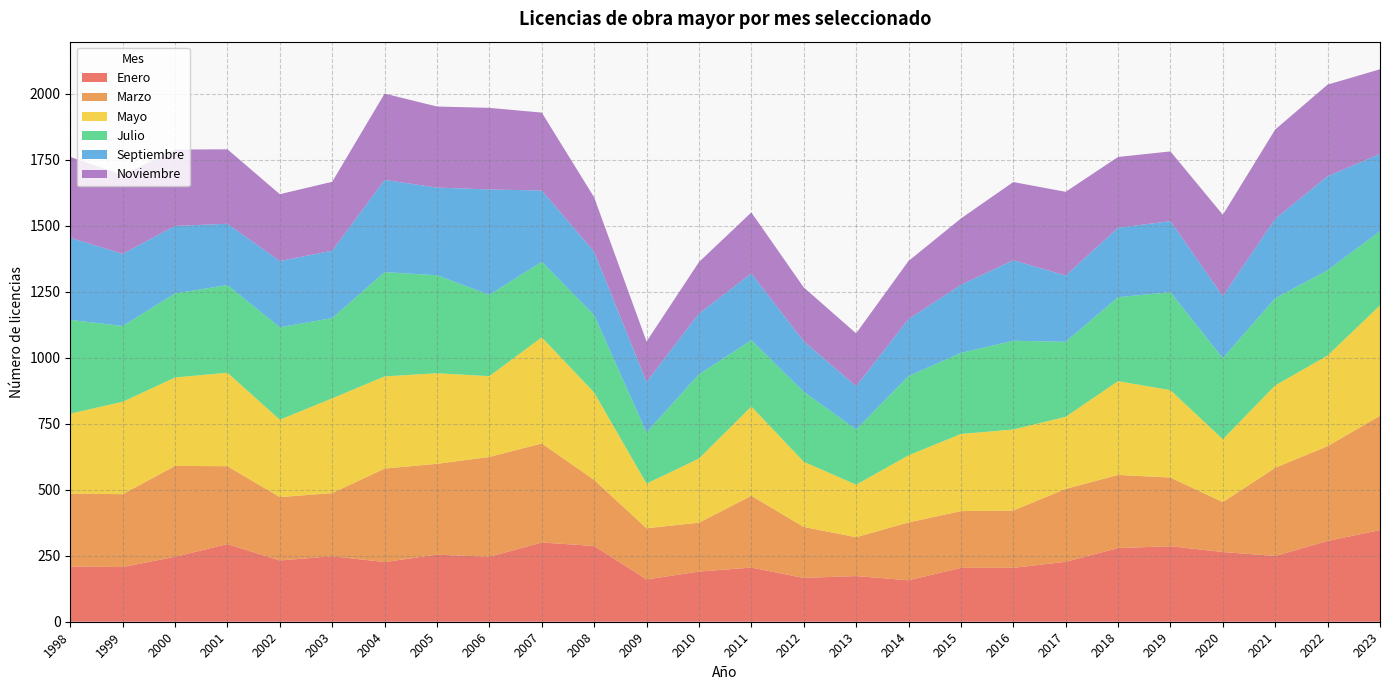

Reading right to left, extract all data points from this chart.

Enero: 2023=347	2022=306	2021=249	2020=264	2019=286	2018=279	2017=227	2016=204	2015=204	2014=157	2013=173	2012=166	2011=205	2010=190	2009=160	2008=287	2007=300	2006=246	2005=254	2004=226	2003=248	2002=232	2001=294	2000=246	1999=207	1998=209
Marzo: 2023=433	2022=359	2021=334	2020=189	2019=260	2018=277	2017=276	2016=217	2015=215	2014=219	2013=147	2012=193	2011=272	2010=185	2009=194	2008=250	2007=375	2006=378	2005=344	2004=354	2003=239	2002=240	2001=295	2000=344	1999=276	1998=276
Mayo: 2023=418	2022=343	2021=312	2020=238	2019=331	2018=355	2017=273	2016=307	2015=292	2014=254	2013=199	2012=247	2011=338	2010=243	2009=169	2008=331	2007=402	2006=306	2005=343	2004=349	2003=359	2002=293	2001=354	2000=335	1999=350	1998=303
Julio: 2023=281	2022=323	2021=330	2020=307	2019=371	2018=318	2017=284	2016=336	2015=307	2014=300	2013=209	2012=265	2011=251	2010=319	2009=194	2008=293	2007=286	2006=308	2005=371	2004=395	2003=304	2002=350	2001=332	2000=318	1999=287	1998=355
Septiembre: 2023=292	2022=356	2021=301	2020=235	2019=269	2018=263	2017=251	2016=305	2015=258	2014=216	2013=164	2012=191	2011=253	2010=230	2009=191	2008=240	2007=270	2006=399	2005=332	2004=349	2003=255	2002=251	2001=232	2000=256	1999=273	1998=311
Noviembre: 2023=321	2022=347	2021=338	2020=308	2019=264	2018=268	2017=317	2016=296	2015=251	2014=220	2013=200	2012=204	2011=231	2010=195	2009=153	2008=206	2007=295	2006=309	2005=307	2004=327	2003=261	2002=253	2001=282	2000=289	1999=299	1998=306